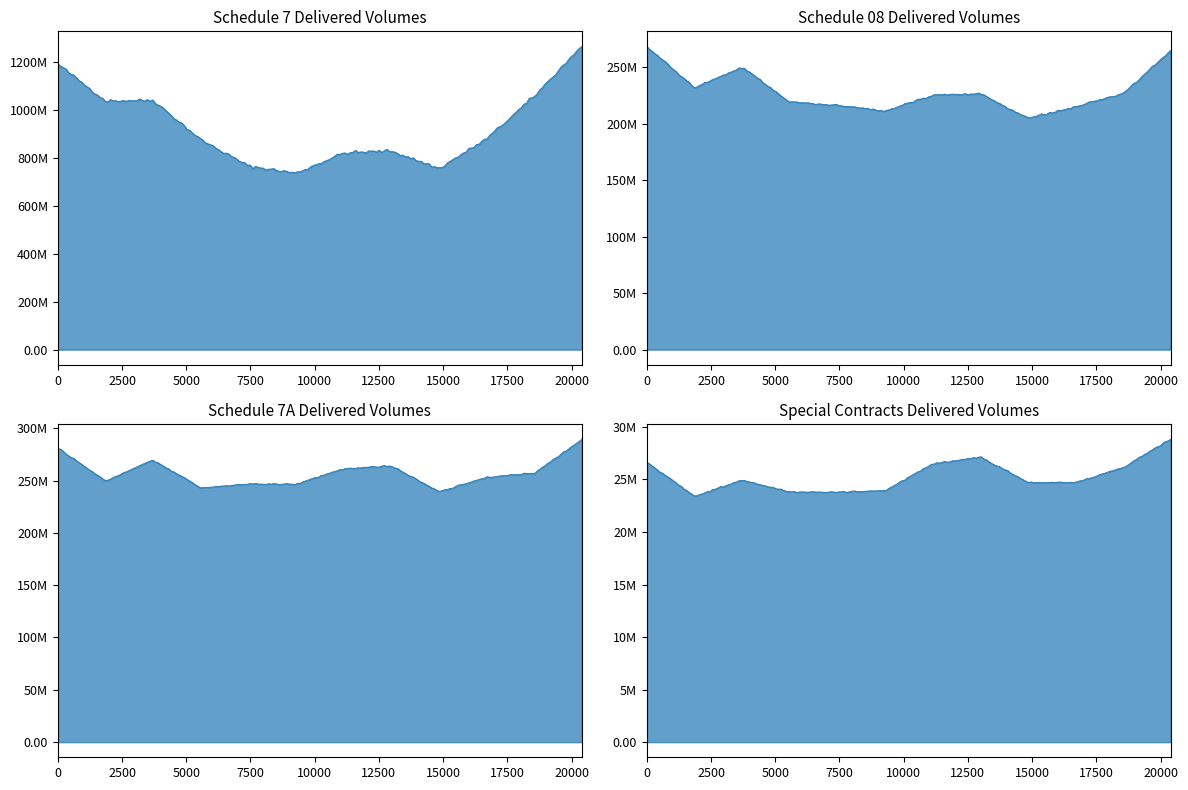

True or false: Schedule 08 - Forecasted Delivered Volumes 2025 and Schedule 7A - Forecasted Delivered Volumes 2025 cross at least once.

False